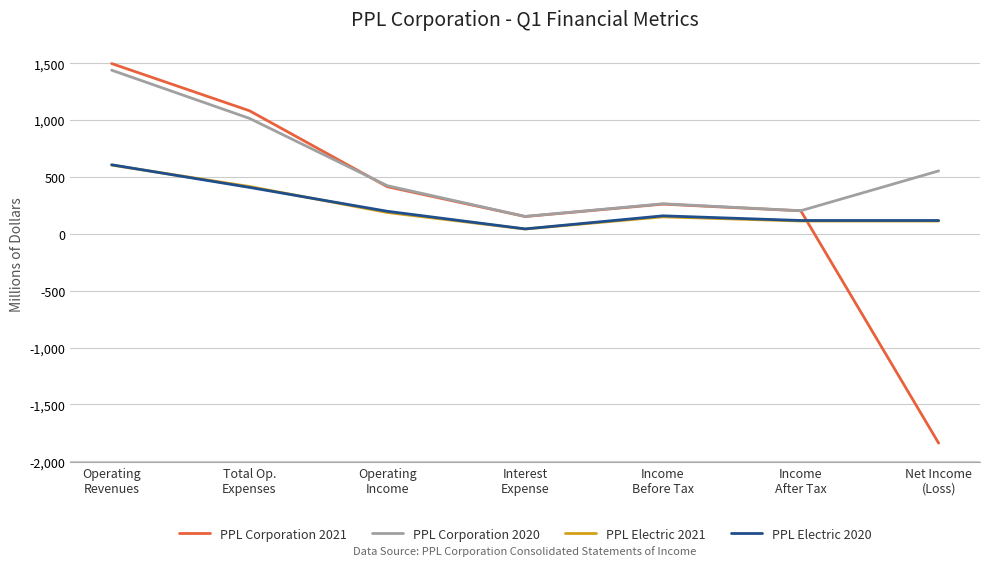

What is the approximate value of PPL Electric 2020 at Operating
Income, to the nearest 10?

200